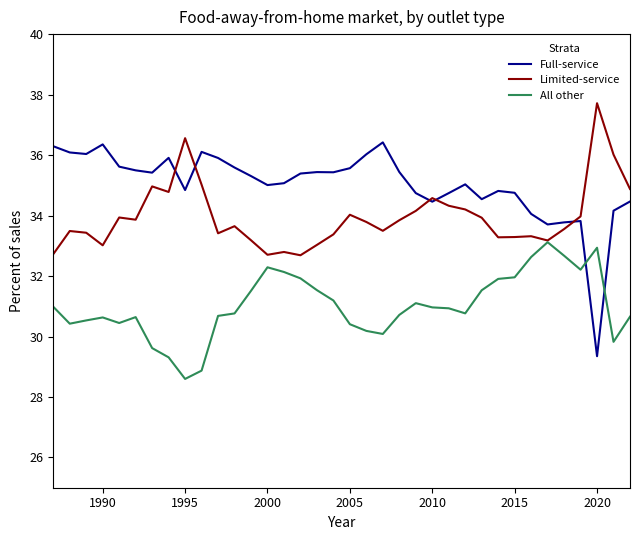

How many times do Full-service and All other cross each other?

2